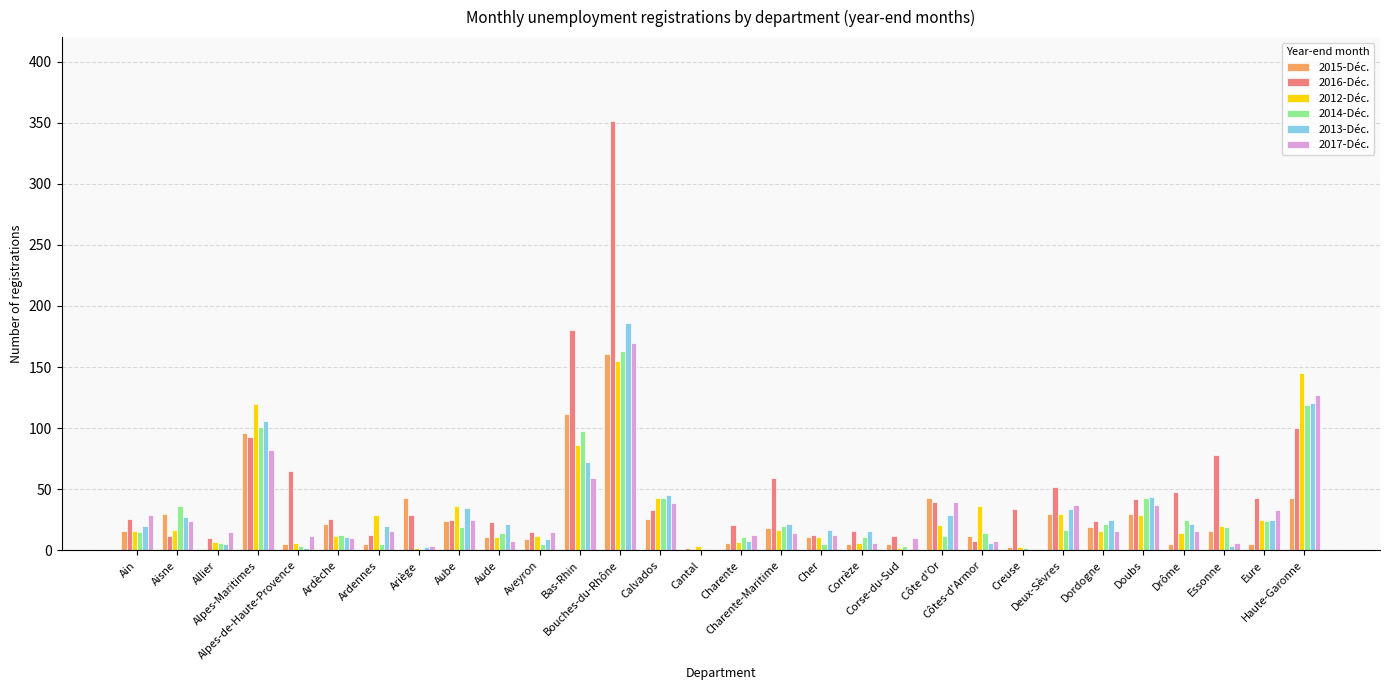

What is the greatest value displayed?

351